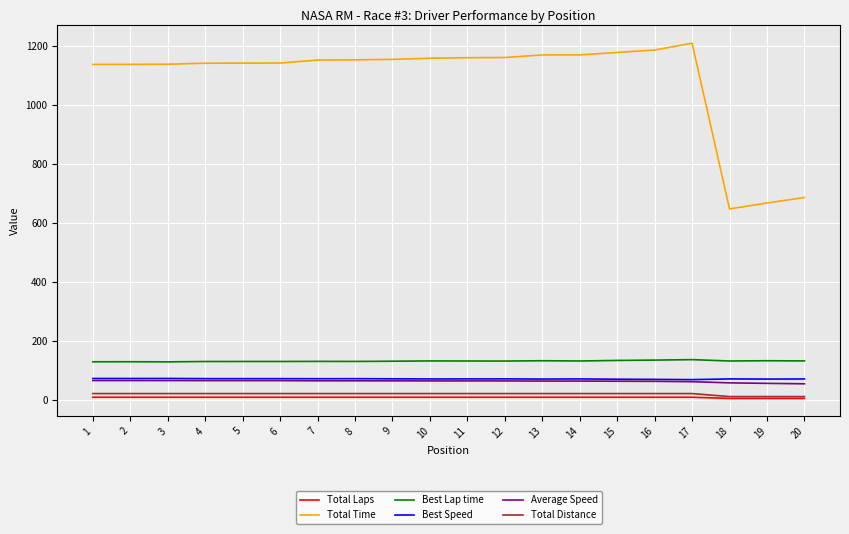

What is the lowest value of the Total Time series?

646.9